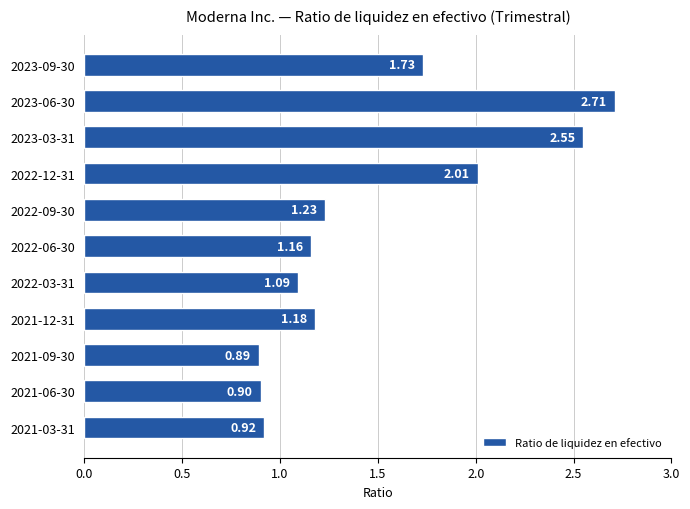

Which has a higher value, 2021-03-31 or 2022-09-30?

2022-09-30